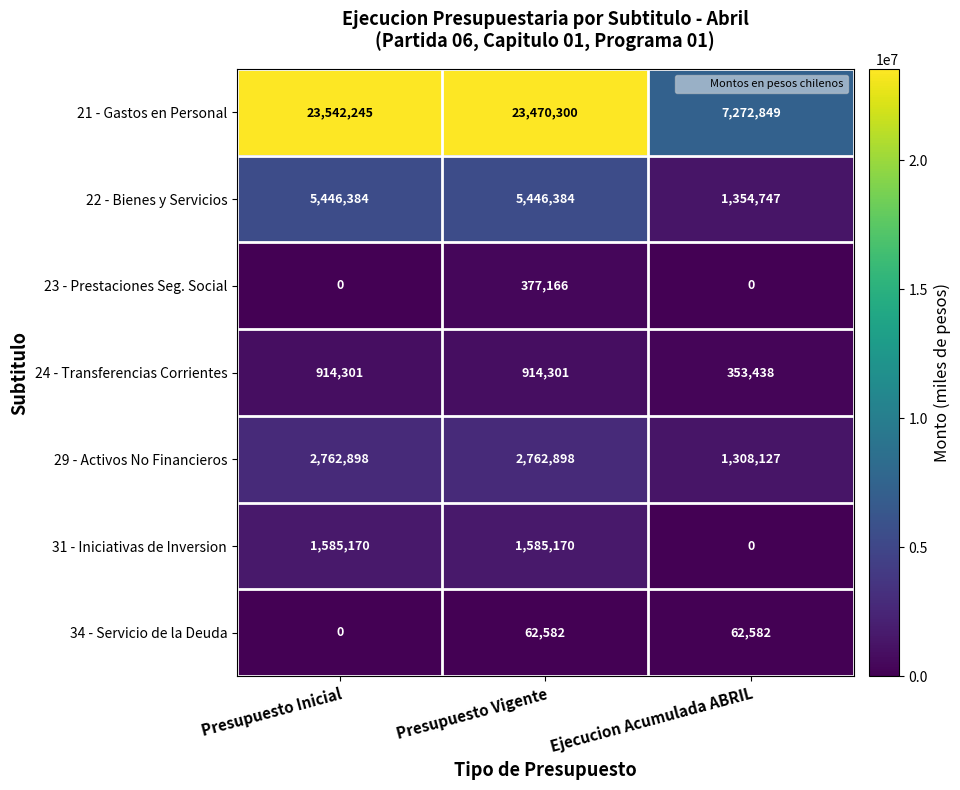

Reading right to left, extract all data points from this chart.

21 - Gastos en Personal: Ejecucion Acumulada ABRIL=7272849	Presupuesto Vigente=23470300	Presupuesto Inicial=23542245
22 - Bienes y Servicios: Ejecucion Acumulada ABRIL=1354747	Presupuesto Vigente=5446384	Presupuesto Inicial=5446384
23 - Prestaciones Seg. Social: Ejecucion Acumulada ABRIL=0	Presupuesto Vigente=377166	Presupuesto Inicial=0
24 - Transferencias Corrientes: Ejecucion Acumulada ABRIL=353438	Presupuesto Vigente=914301	Presupuesto Inicial=914301
29 - Activos No Financieros: Ejecucion Acumulada ABRIL=1308127	Presupuesto Vigente=2762898	Presupuesto Inicial=2762898
31 - Iniciativas de Inversion: Ejecucion Acumulada ABRIL=0	Presupuesto Vigente=1585170	Presupuesto Inicial=1585170
34 - Servicio de la Deuda: Ejecucion Acumulada ABRIL=62582	Presupuesto Vigente=62582	Presupuesto Inicial=0